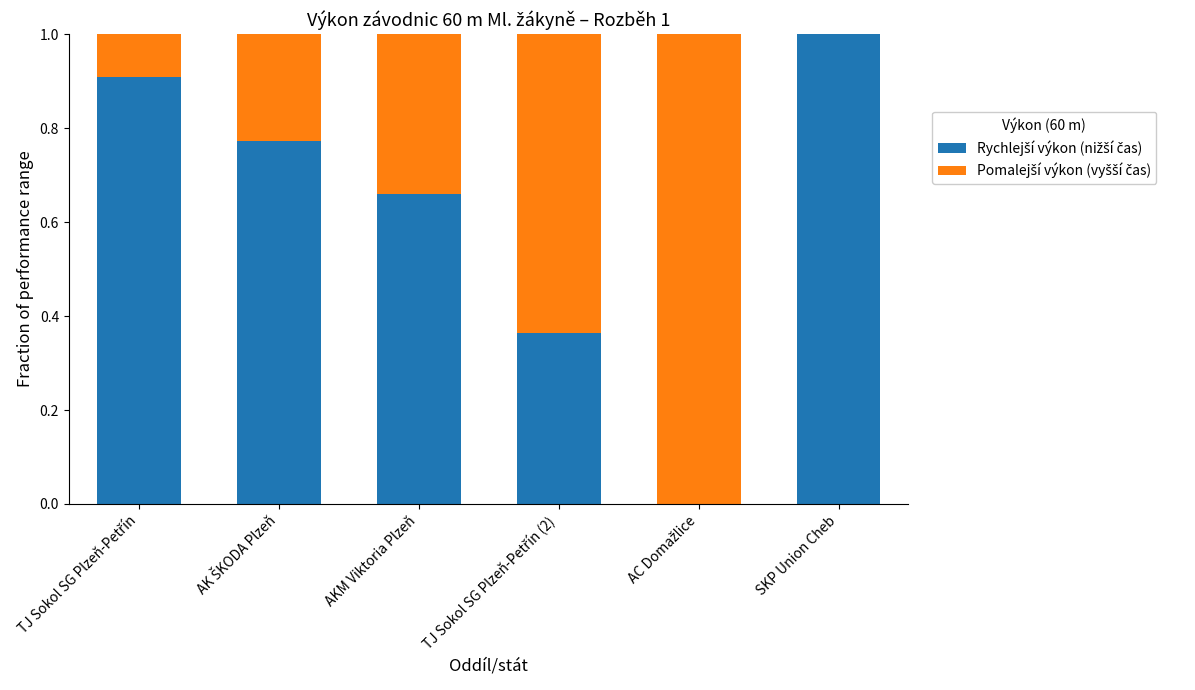

What is the total value across all series at AKM Viktoria Plzeň?

1.0